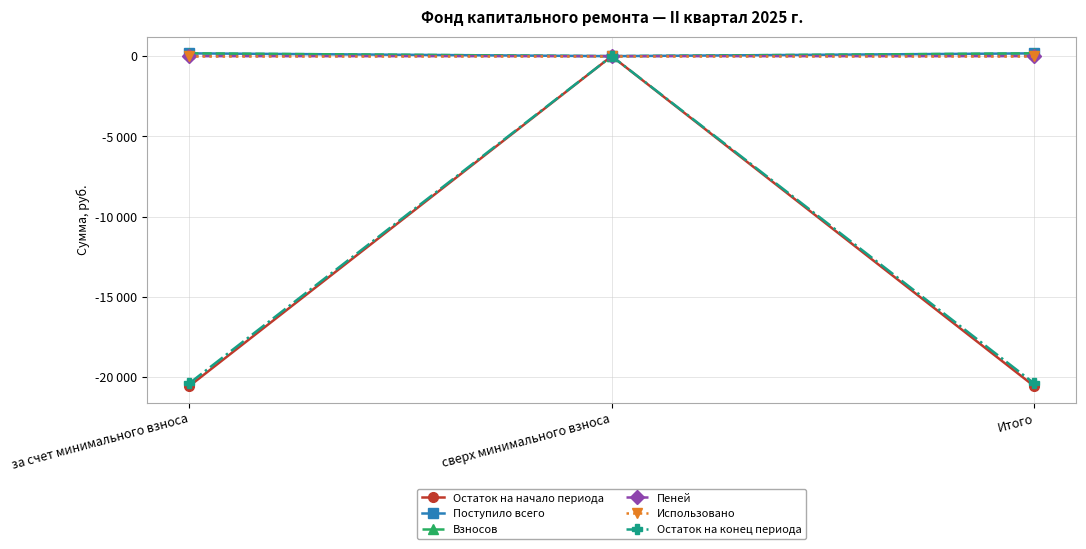

Which label corresponds to the largest value in the chart?

за счет минимального взноса